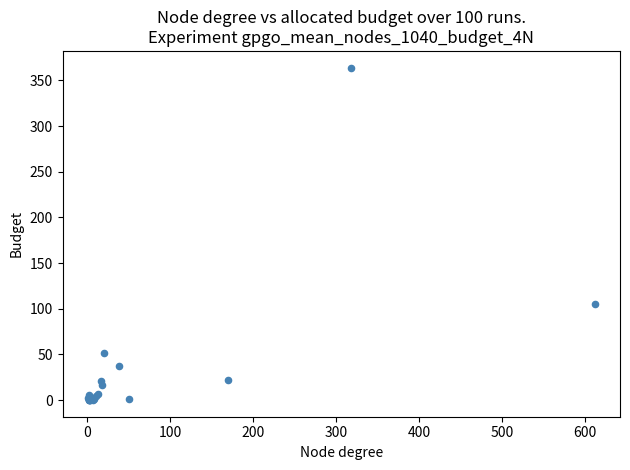

What Y value in the scatter plot is closest to 182?

105